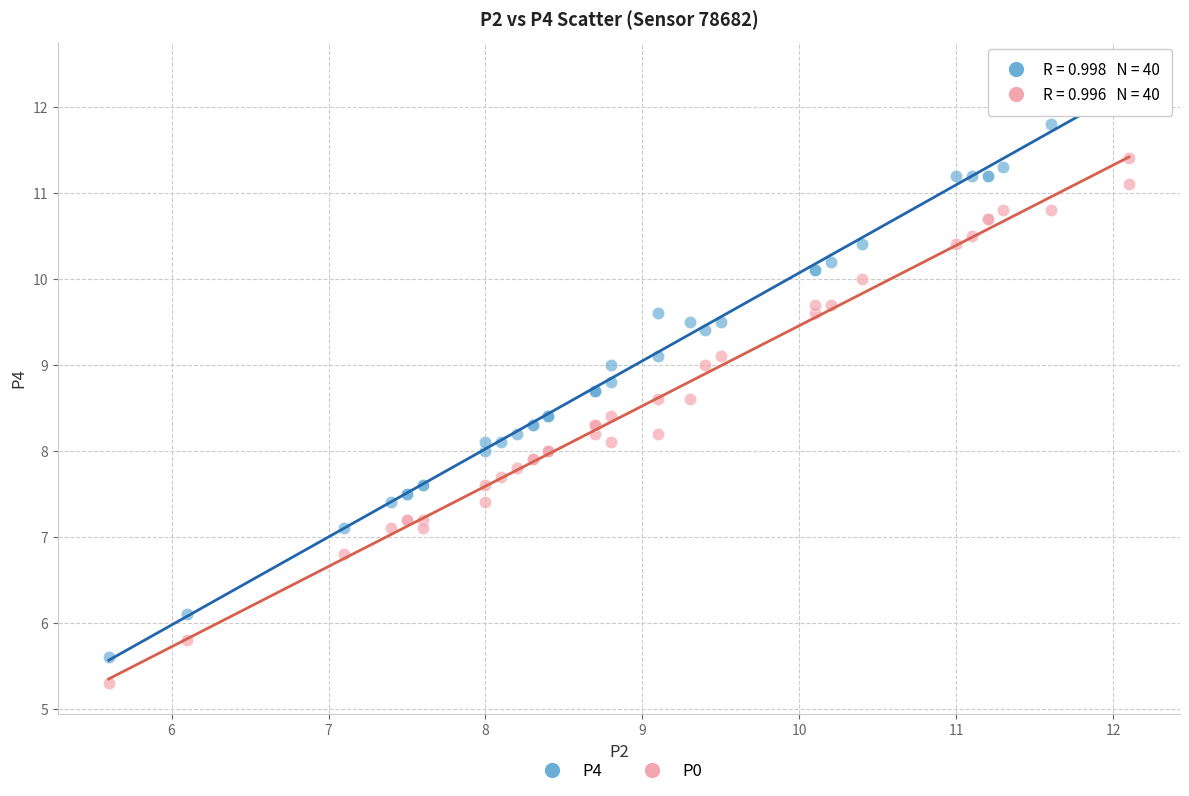

Which series reaches the maximum Y coordinate?

P4